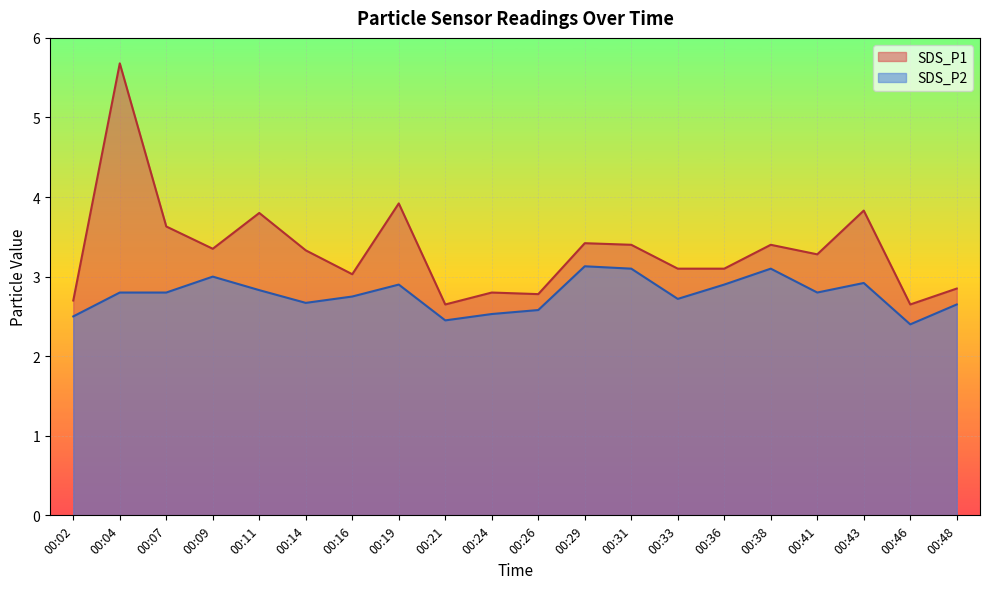

Reading left to right, extract all data points from this chart.

SDS_P1: 2.7	5.7	3.6	3.4	3.8	3.3	3.0	3.9	2.6	2.8	2.8	3.4	3.4	3.1	3.1	3.4	3.3	3.8	2.6	2.9
SDS_P2: 2.5	2.8	2.8	3.0	2.8	2.7	2.8	2.9	2.5	2.5	2.6	3.1	3.1	2.7	2.9	3.1	2.8	2.9	2.4	2.6